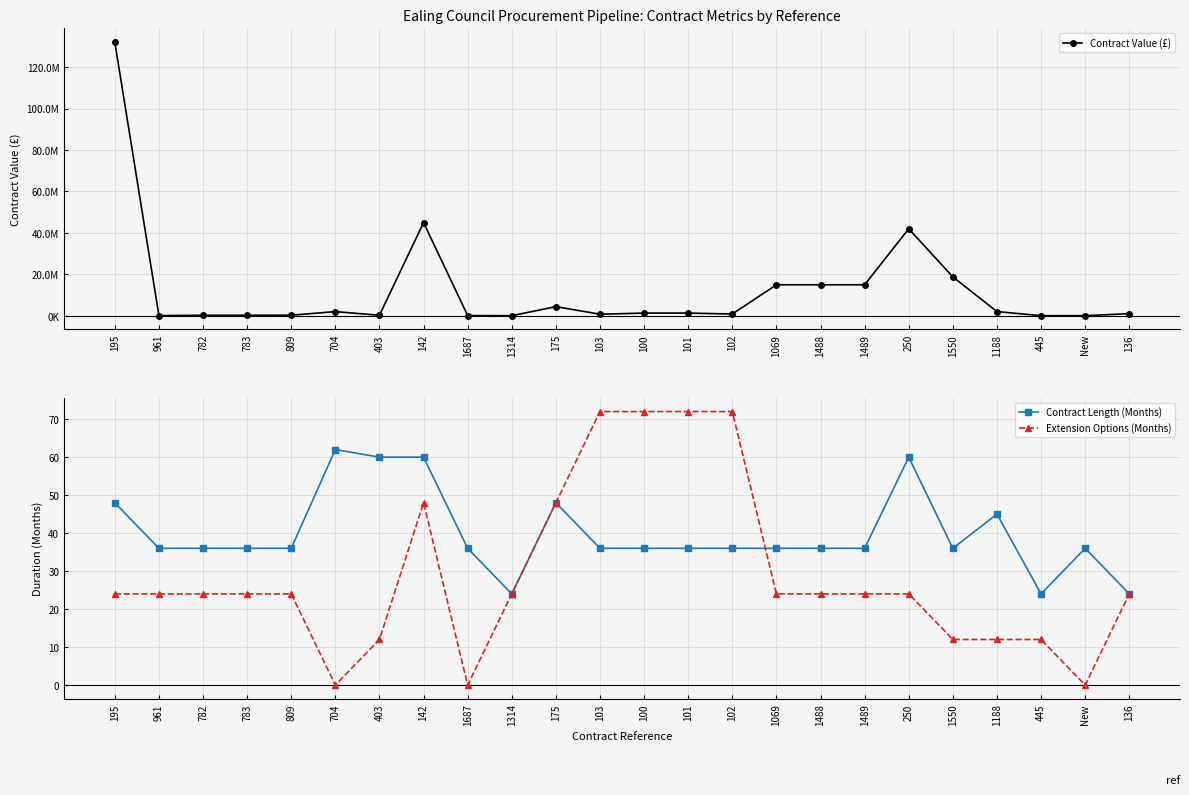

Reading left to right, extract all data points from this chart.

Contract Value (£): 132000000.0	150000.0	300000.0	300000.0	330000.0	2066666.7	300000.0	45000000.0	150000.0	98400.0	4452423.2	810000.0	1350000.0	1350000.0	900000.0	15000000.0	15000000.0	15000000.0	42000000.0	18800000.0	2085297.5	99072.0	109546.7	1065466.6
Contract Length (Months): 48.0	36.0	36.0	36.0	36.0	62.0	60.0	60.0	36.0	24.0	48.0	36.0	36.0	36.0	36.0	36.0	36.0	36.0	60.0	36.0	45.0	24.0	36.0	24.0
Extension Options (Months): 24.0	24.0	24.0	24.0	24.0	0.0	12.0	48.0	0.0	24.0	48.0	72.0	72.0	72.0	72.0	24.0	24.0	24.0	24.0	12.0	12.0	12.0	0.0	24.0